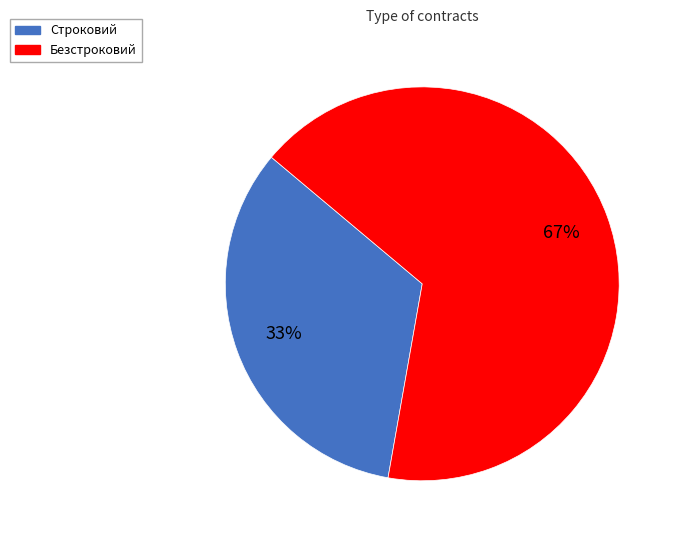

How many slices are in this pie chart?

2